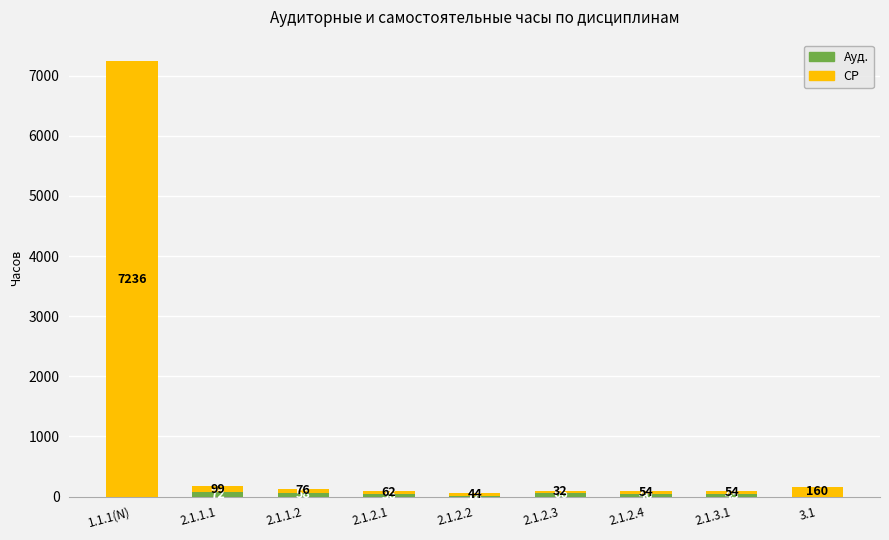

What is the total value across all series at 2.1.1.1?

171